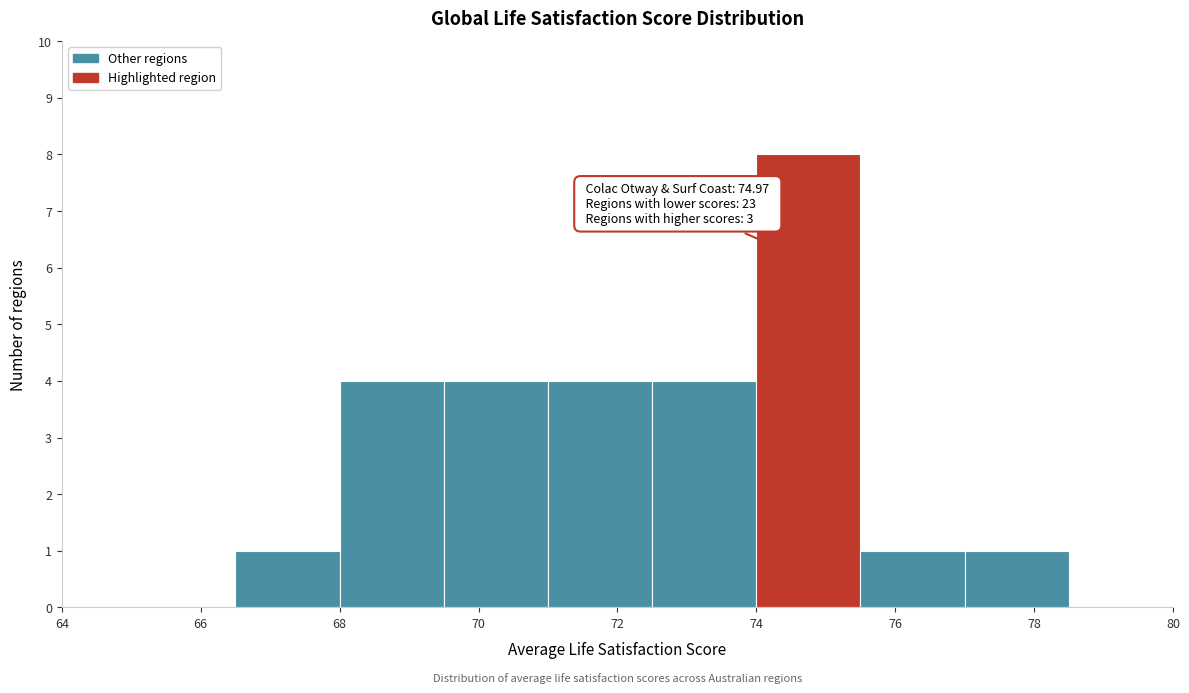

Which range on the x-axis has the tallest bar?

74.0 to 75.5